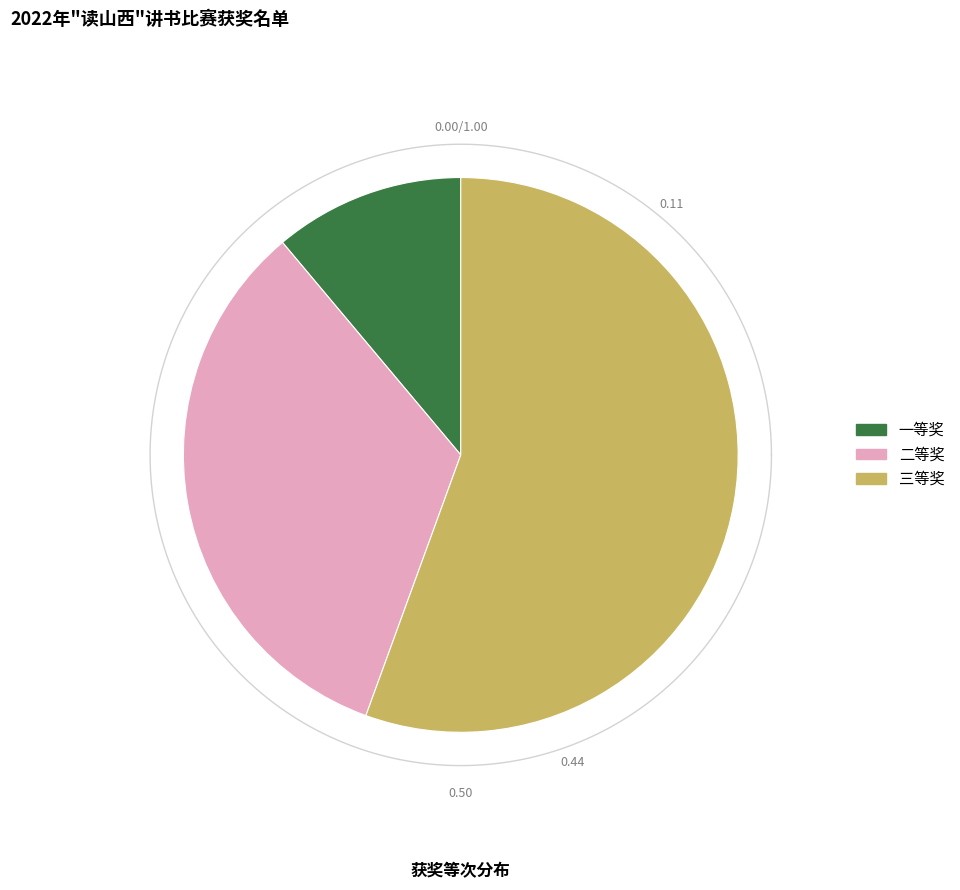

Count the number of slices in the pie.

3